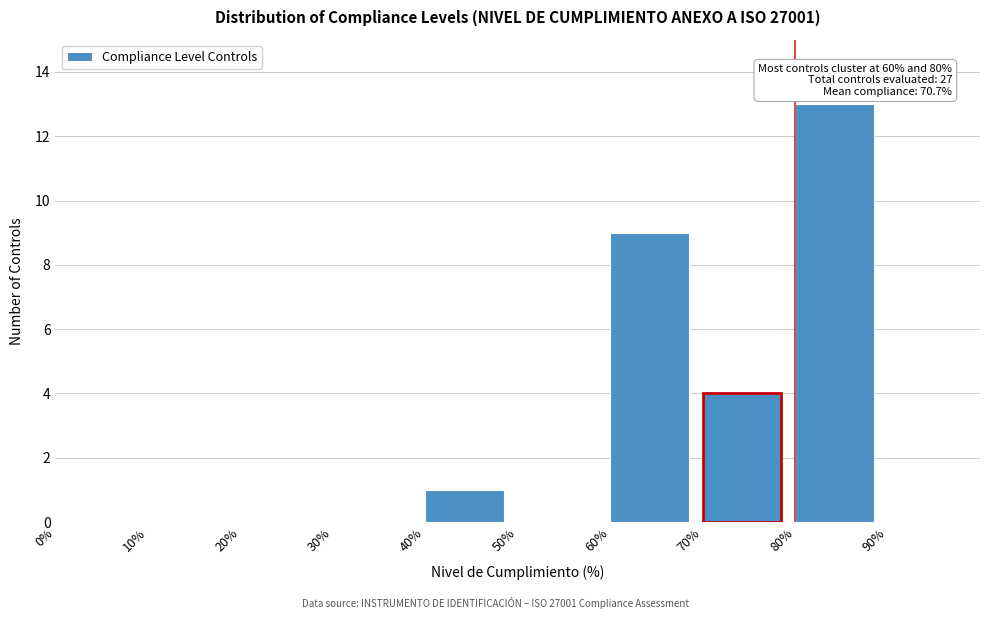

Which range on the x-axis has the tallest bar?

80 to 90